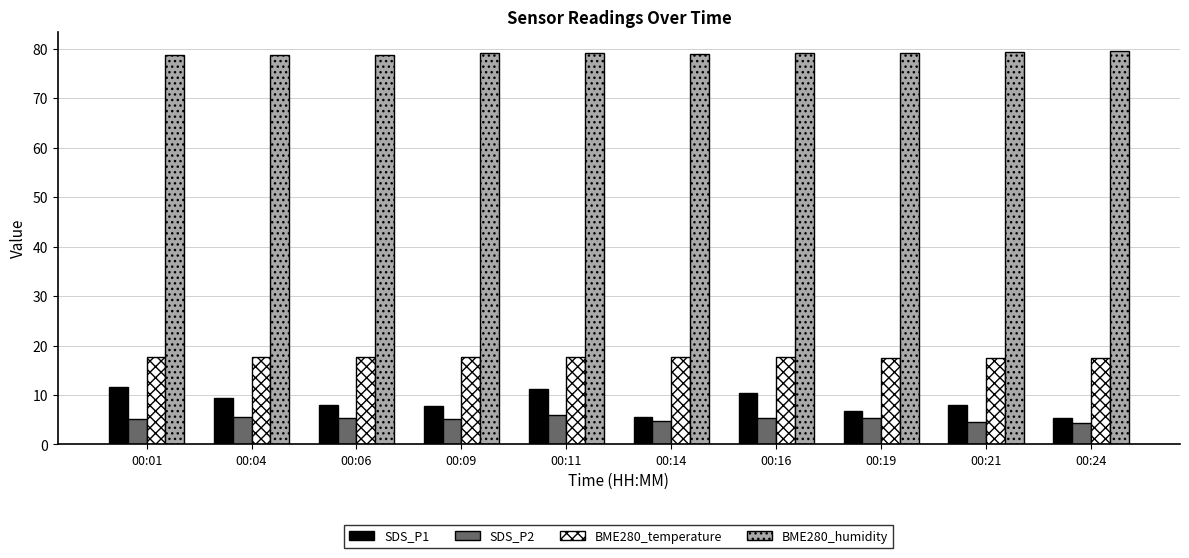

What is the maximum value for SDS_P2?

5.9